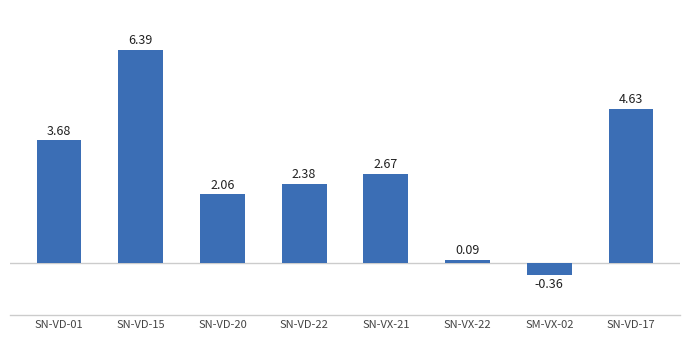

List the labels in order of value, largest first.

SN-VD-15, SN-VD-17, SN-VD-01, SN-VX-21, SN-VD-22, SN-VD-20, SN-VX-22, SM-VX-02